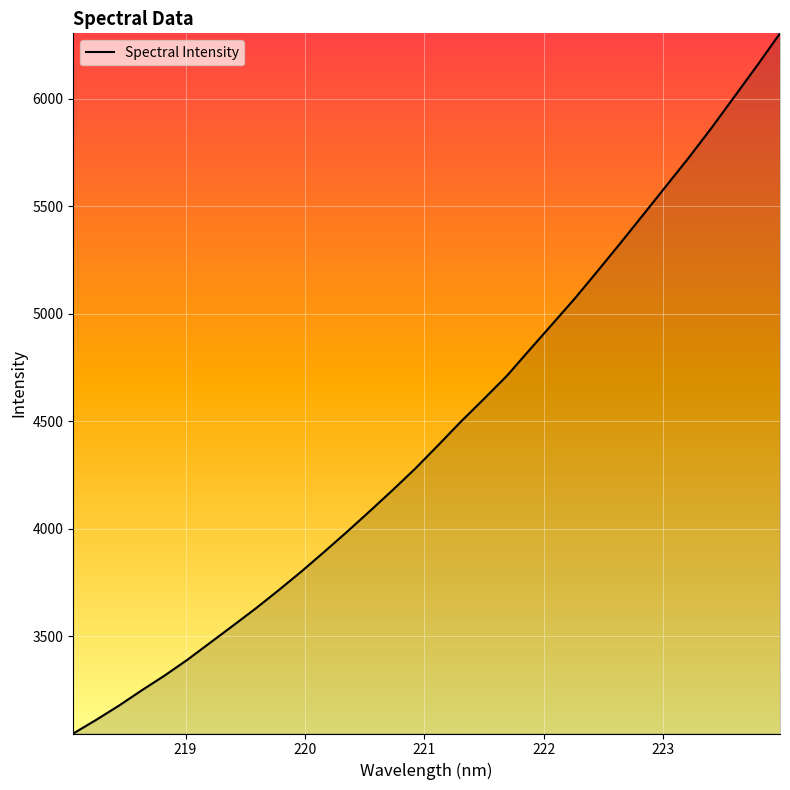

What is the smallest value displayed?

3047.5